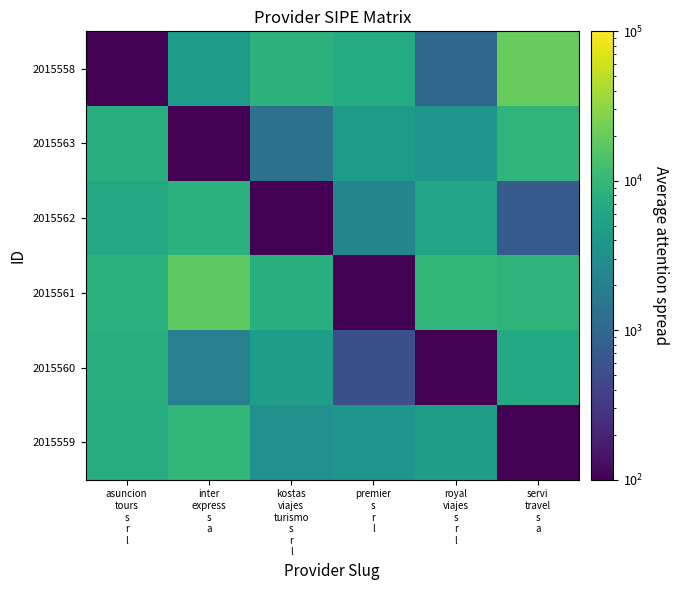

Rank the series by their maximum value, from lowest to highest.

2015560, 2015562, 2015563, 2015559, 2015561, 2015558